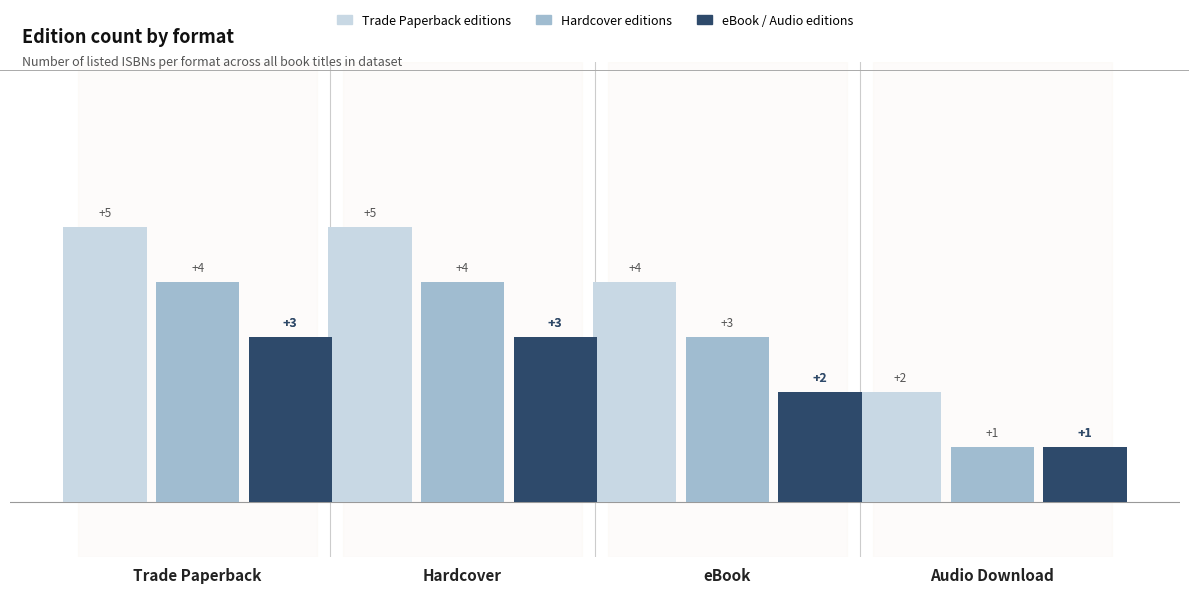

What is the greatest value displayed?

5